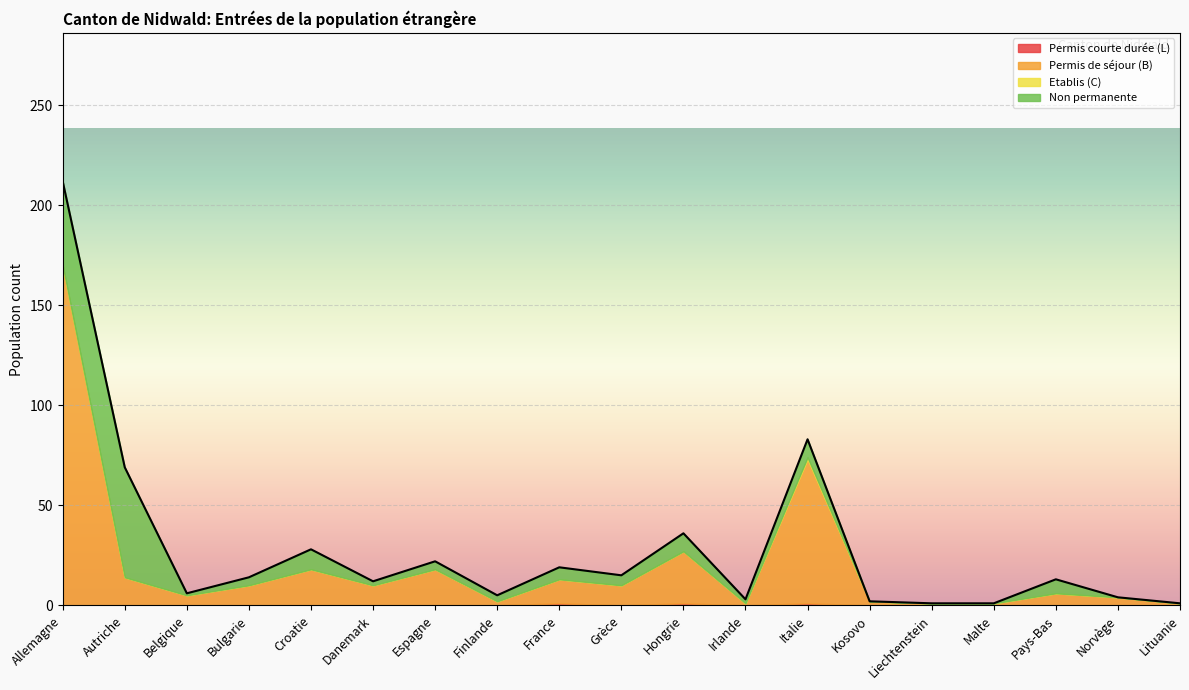

What is the lowest value of the Permis de séjour (B) Total series?

1